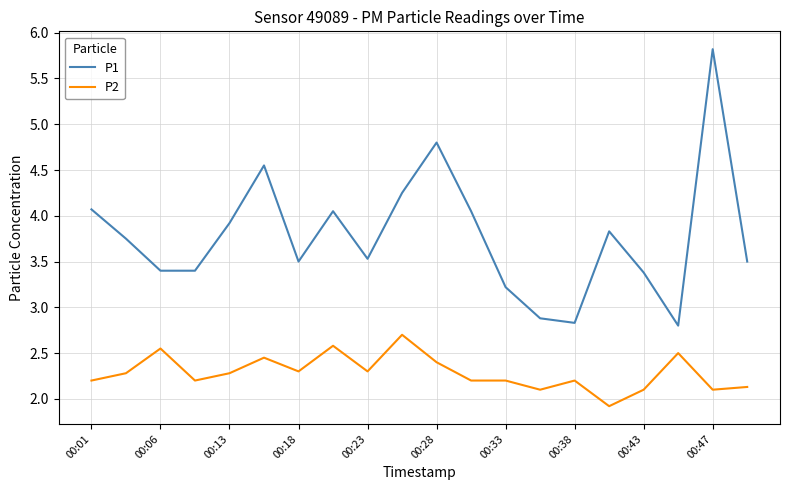

Does the chart have visible grid lines?

Yes